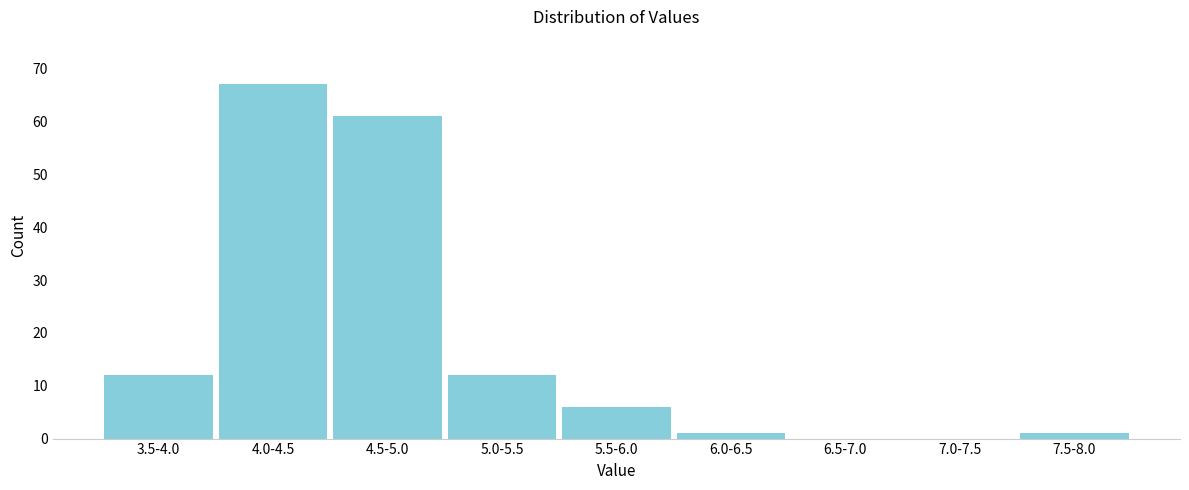

Reading left to right, what are all the values shown in this chart?

3.5-4.0=12	4.0-4.5=67	4.5-5.0=61	5.0-5.5=12	5.5-6.0=6	6.0-6.5=1	6.5-7.0=0	7.0-7.5=0	7.5-8.0=1